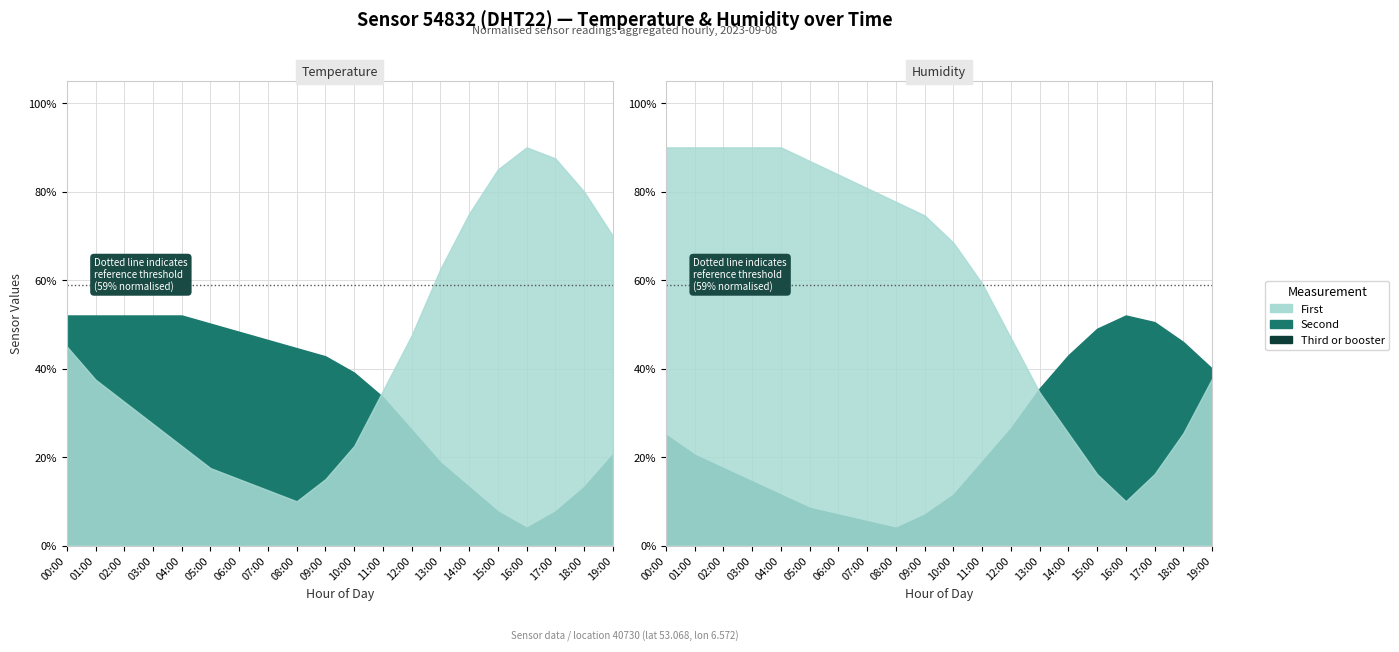

List the labels in order of temperature value, smallest first.

08:00, 07:00, 06:00, 09:00, 05:00, 04:00, 10:00, 03:00, 02:00, 11:00, 01:00, 00:00, 12:00, 13:00, 19:00, 14:00, 18:00, 15:00, 17:00, 16:00